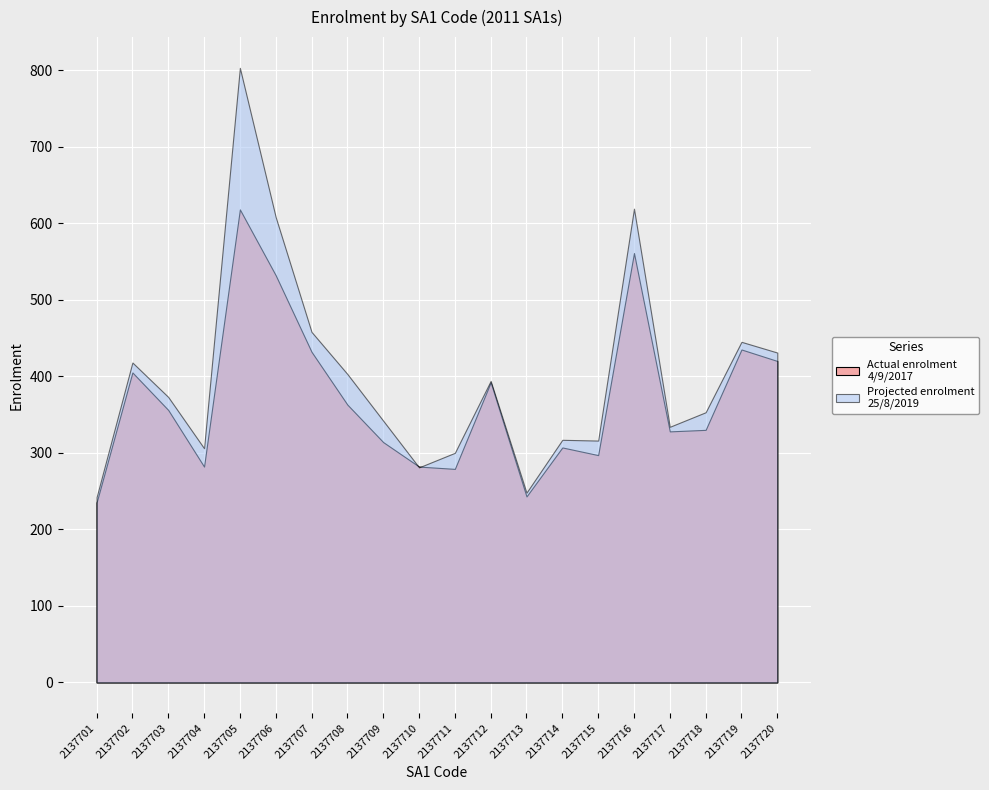

Reading left to right, extract all data points from this chart.

Actual enrolment
4/9/2017: 235	405	356	282	618	532	432	363	314	282	279	392	243	307	297	561	328	330	435	420
Projected enrolment
25/8/2019: 242	418	373	306	803	608	458	403	342	281	300	394	248	317	316	619	334	353	445	431